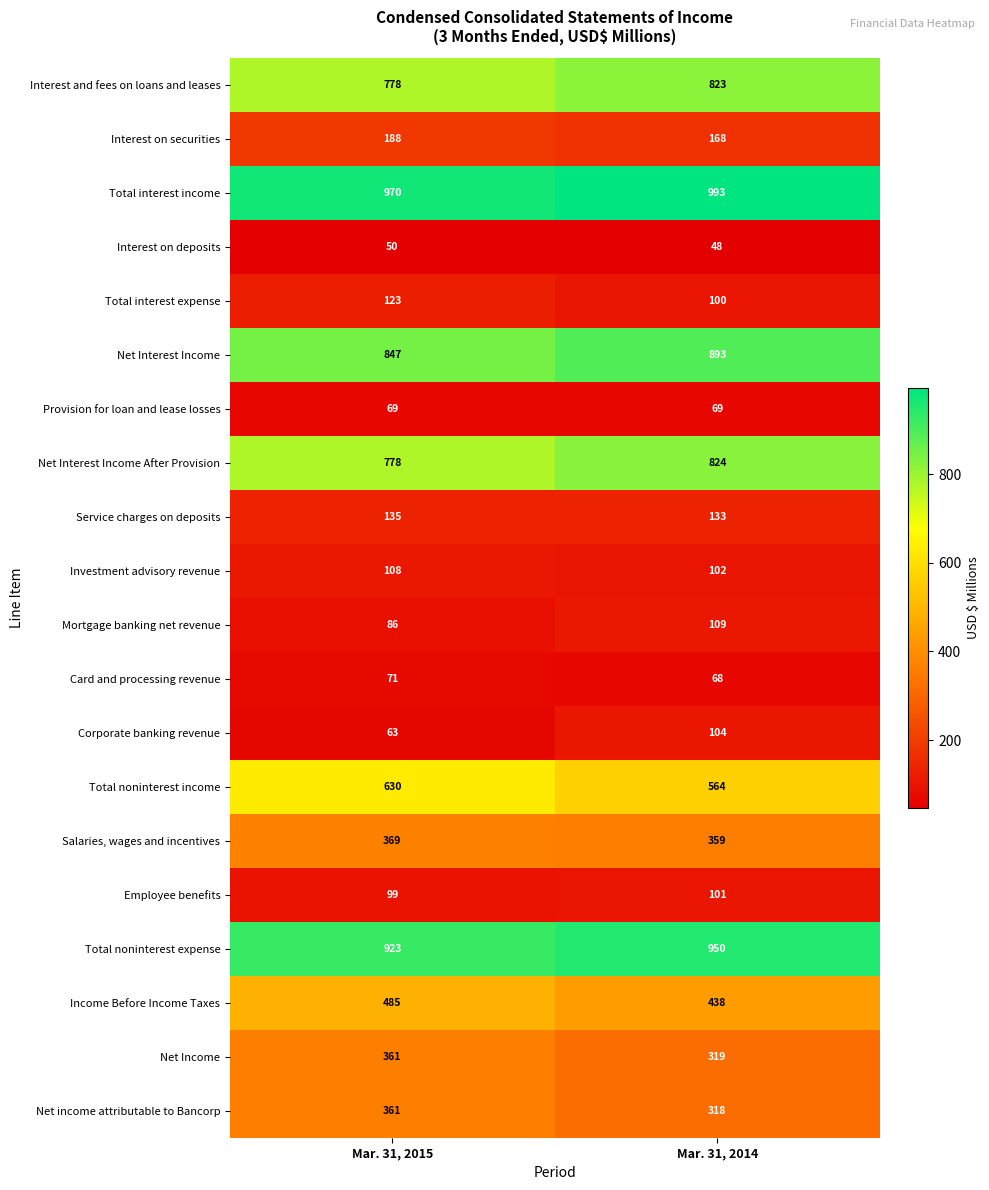

What is the sum of all Interest and fees on loans and leases values?

1601